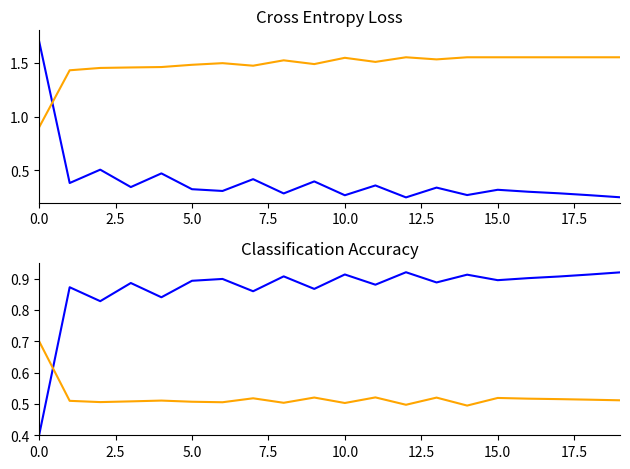

What is the highest value of the lat_mean series?

1.6